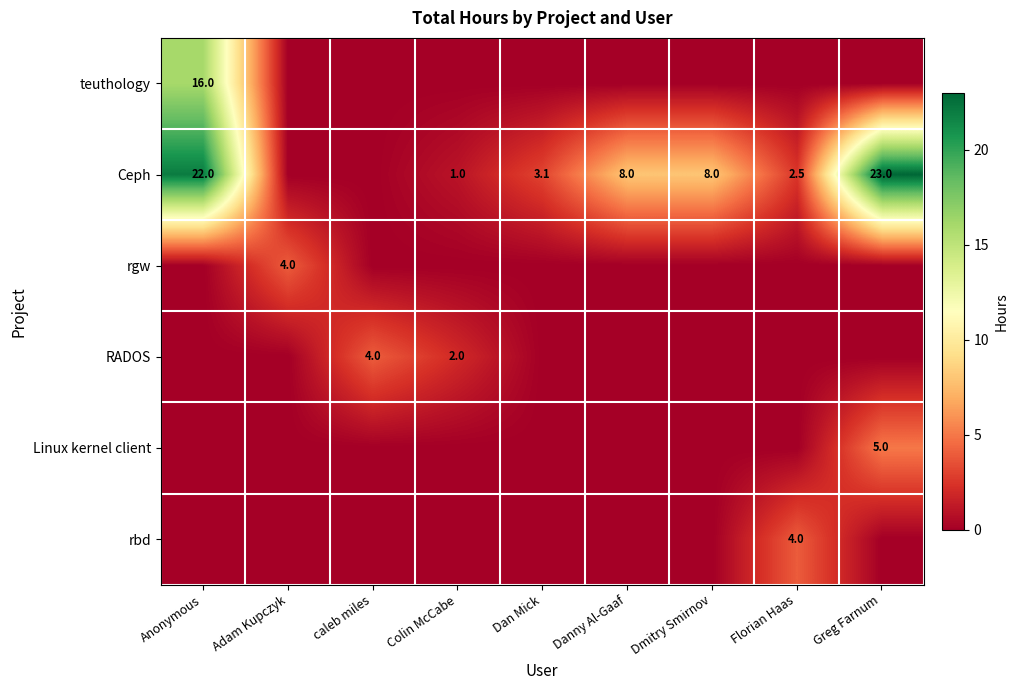

How many series are shown in this chart?

6